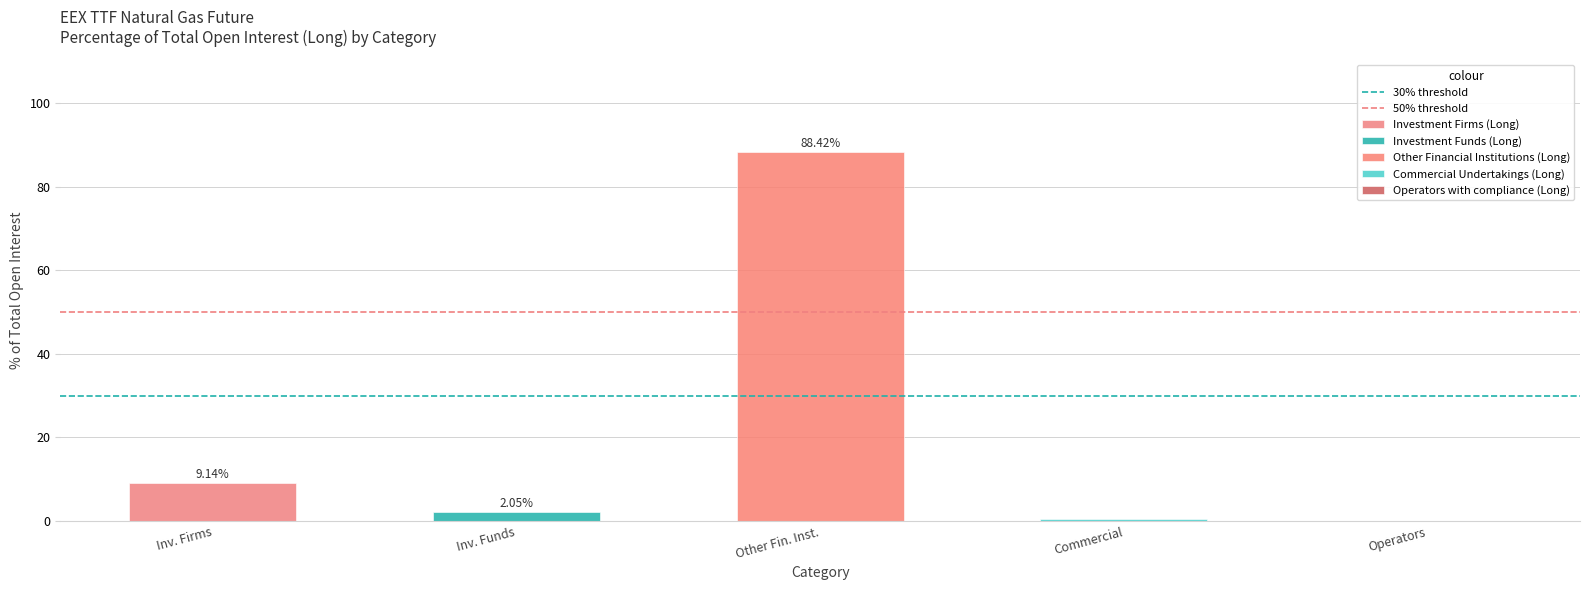

Are the bars grouped side by side (vs. stacked)?

Yes